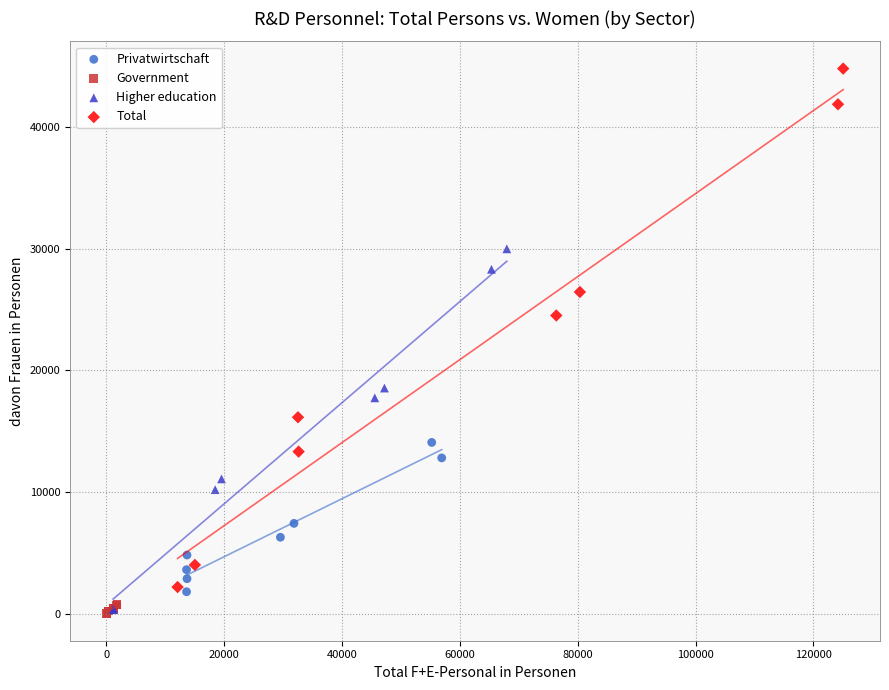

Which series has the largest Y range (max minus min)?

Total